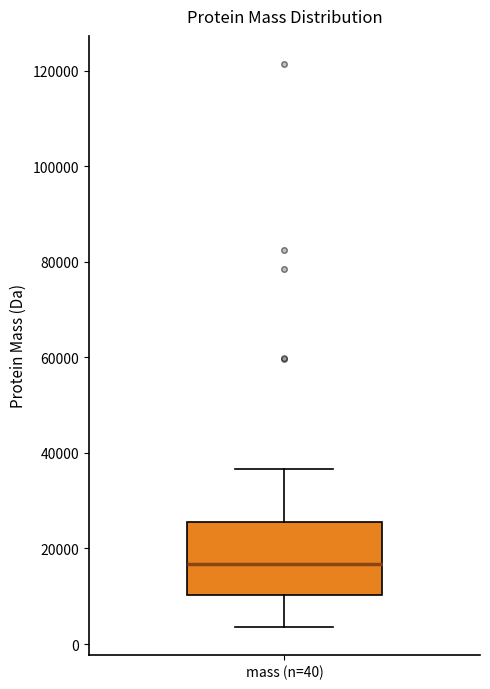

Transcribe this box plot: give where the median line is, the range the box spans, and where the two whiskers end, as read against the y-axis. The values are not printed on the chart, so give them approximately, as read against the axis.

median 16000, box 10000 to 26000, whiskers 4000 to 36000